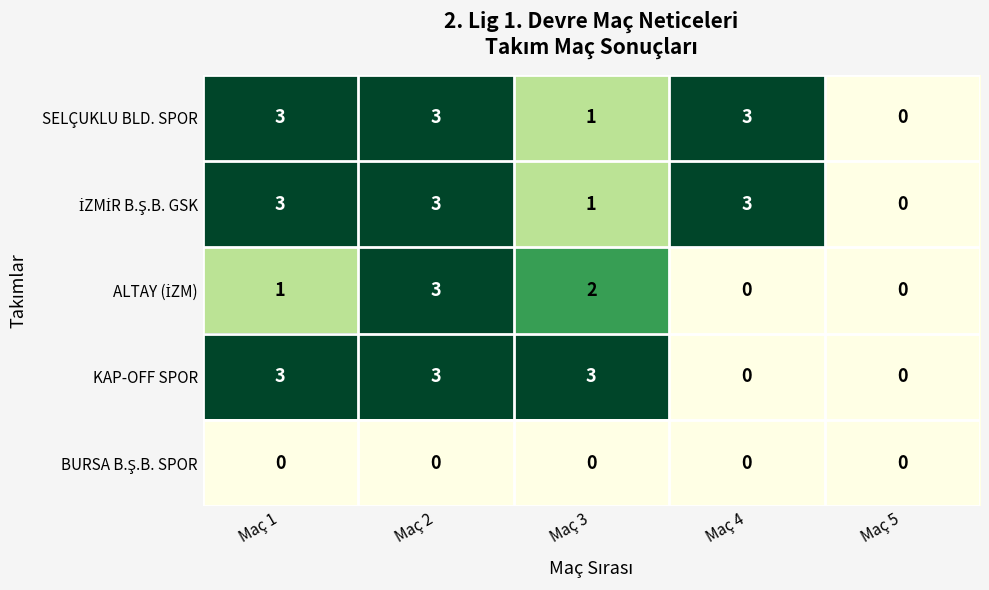

What is the difference between the highest and lowest values at Maç 1?

3